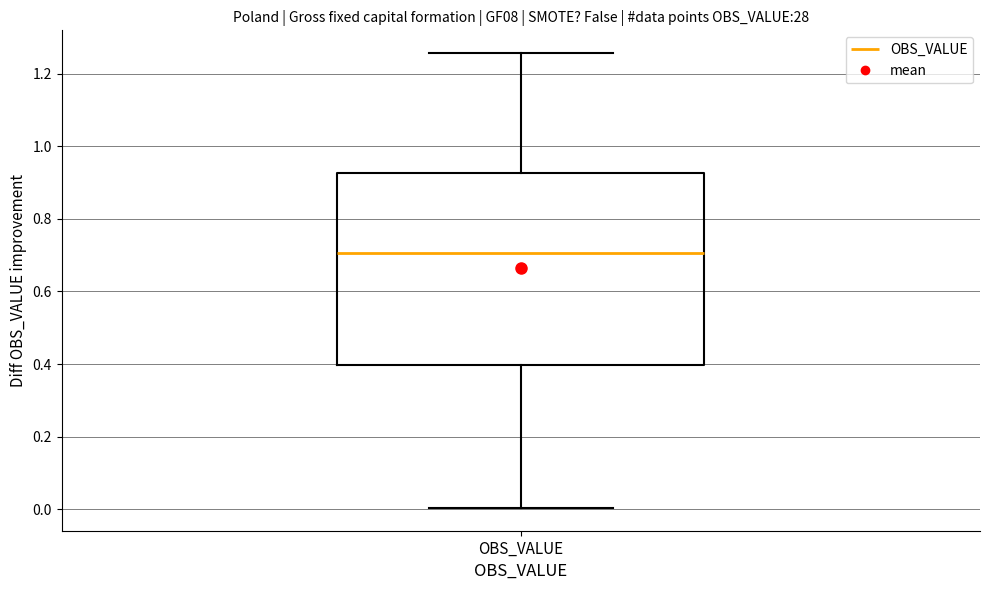

Transcribe this box plot: give where the median line is, the range the box spans, and where the two whiskers end, as read against the y-axis. The values are not printed on the chart, so give them approximately, as read against the axis.

median 0.70, box 0.40 to 0.92, whiskers 0.00 to 1.26